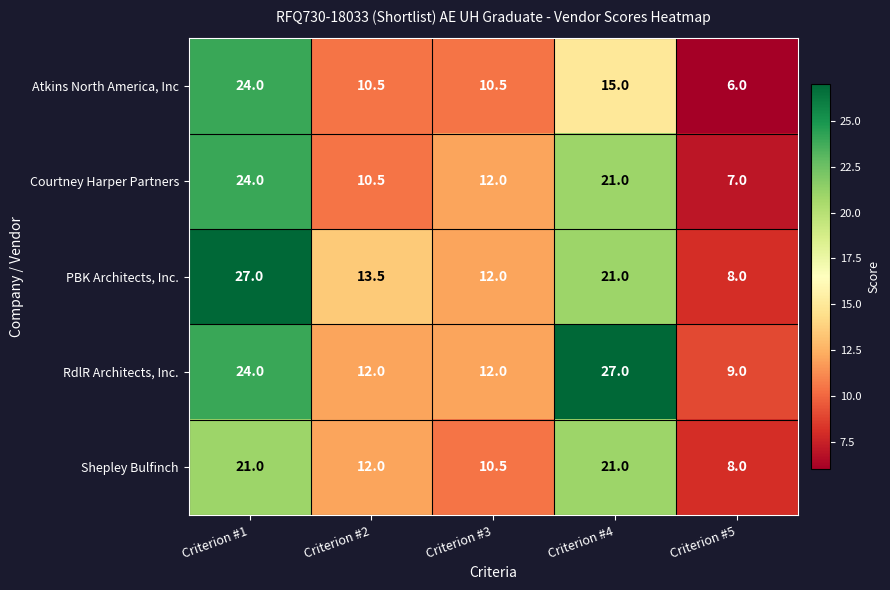

The PBK Architects, Inc. series shows 43.7 at Criterion #1. True or false?

False